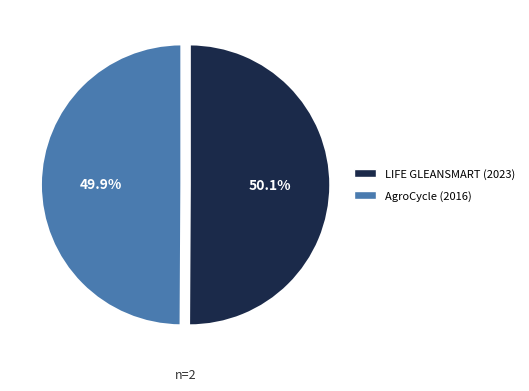

What portion of the pie excludes LIFE GLEANSMART?

49.9%